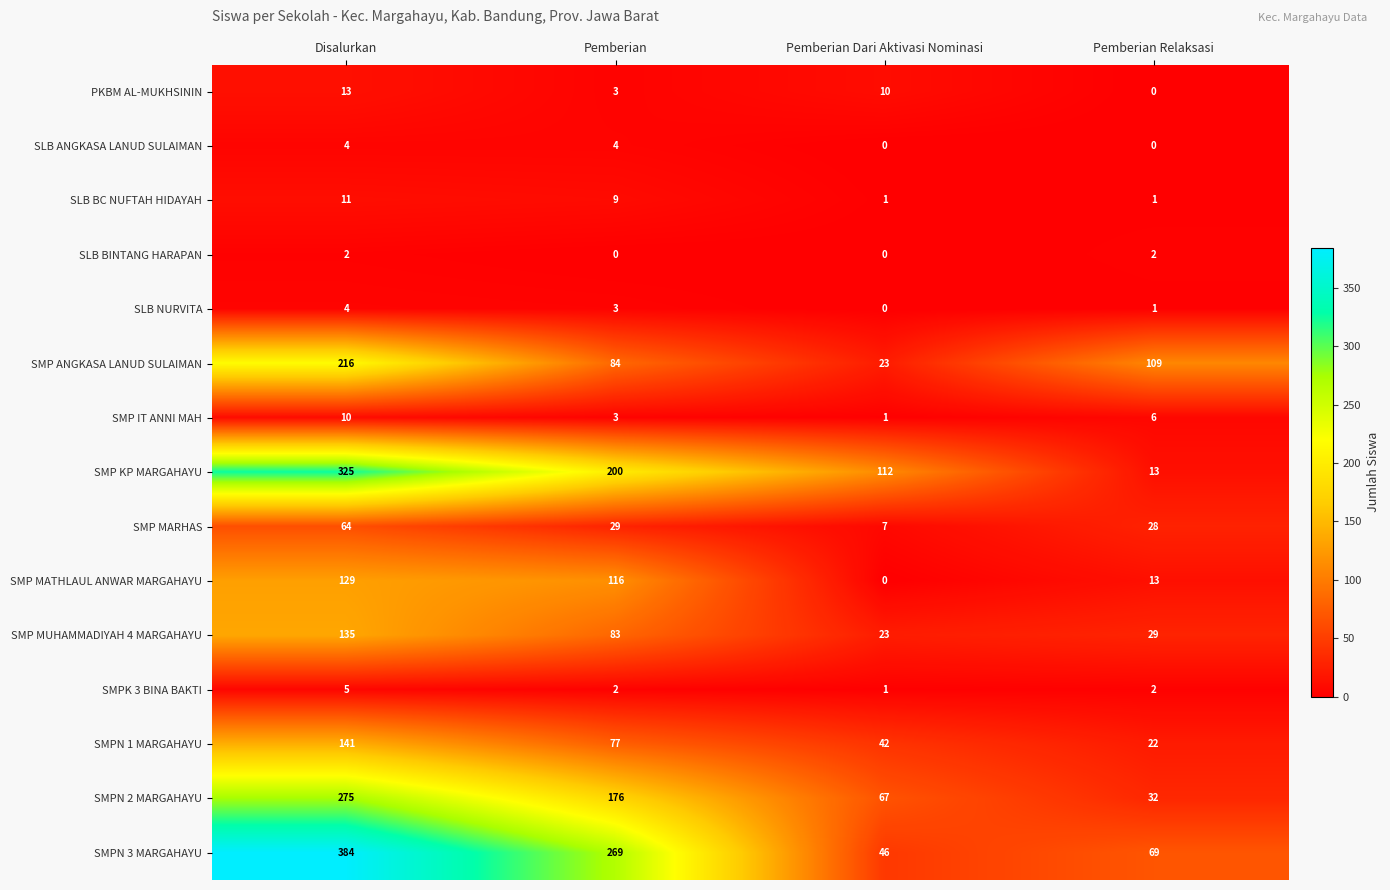

Is it true that SMP MUHAMMADIYAH 4 MARGAHAYU equals 29 at Pemberian Relaksasi?

True